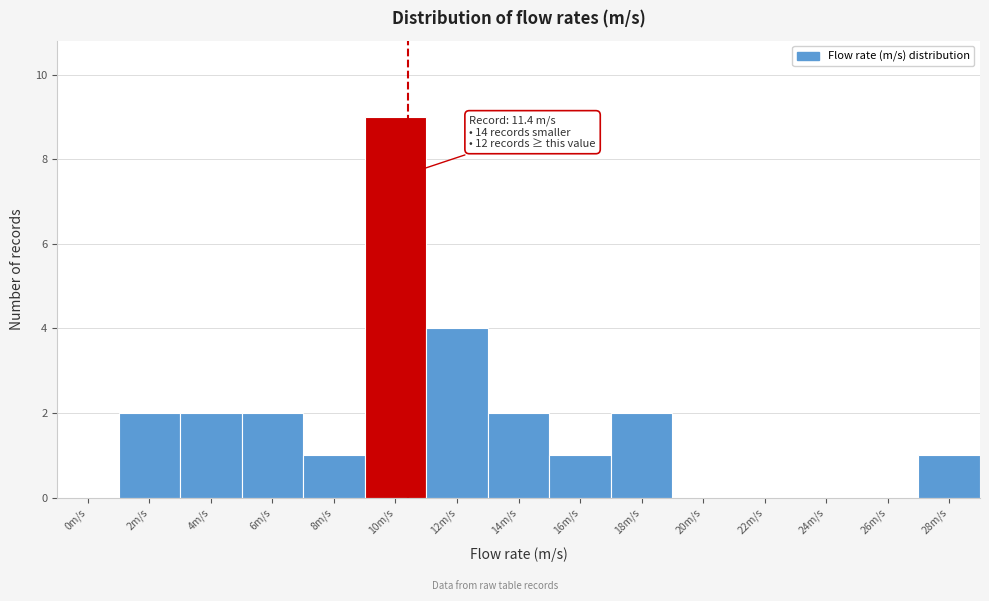

Reading right to left, extract all data points from this chart.

28m/s=1	26m/s=0	24m/s=0	22m/s=0	20m/s=0	18m/s=2	16m/s=1	14m/s=2	12m/s=4	10m/s=9	8m/s=1	6m/s=2	4m/s=2	2m/s=2	0m/s=0